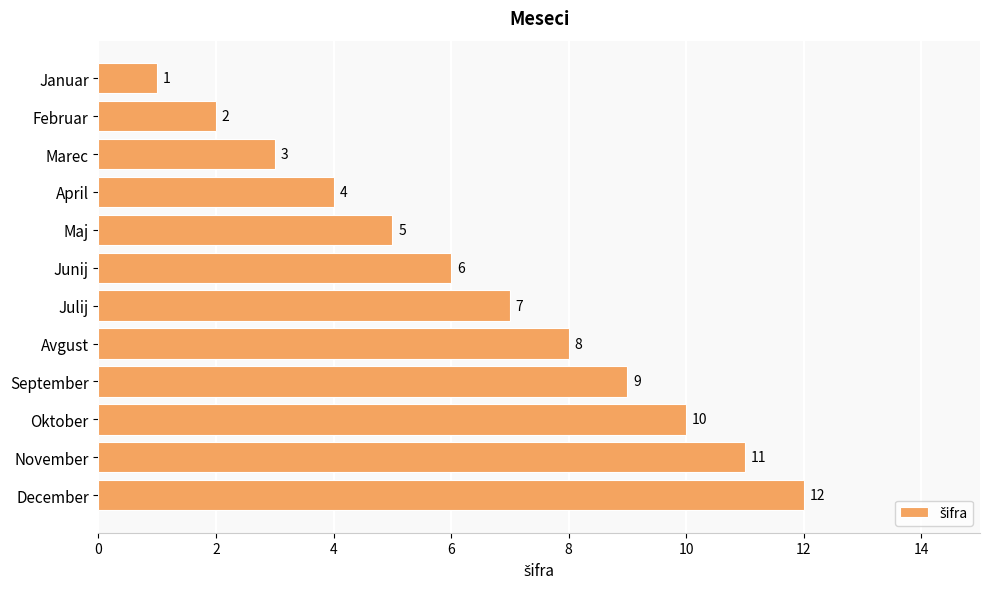

What is the ratio of the value at Junij to the value at Marec?

2.0